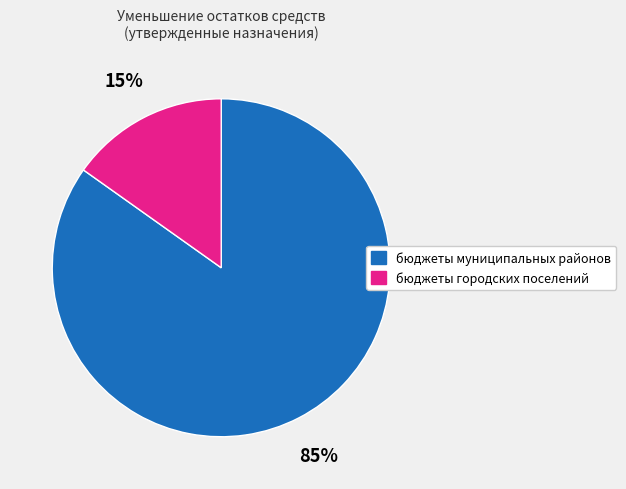

Which slice is the smallest?

бюджеты городских поселений